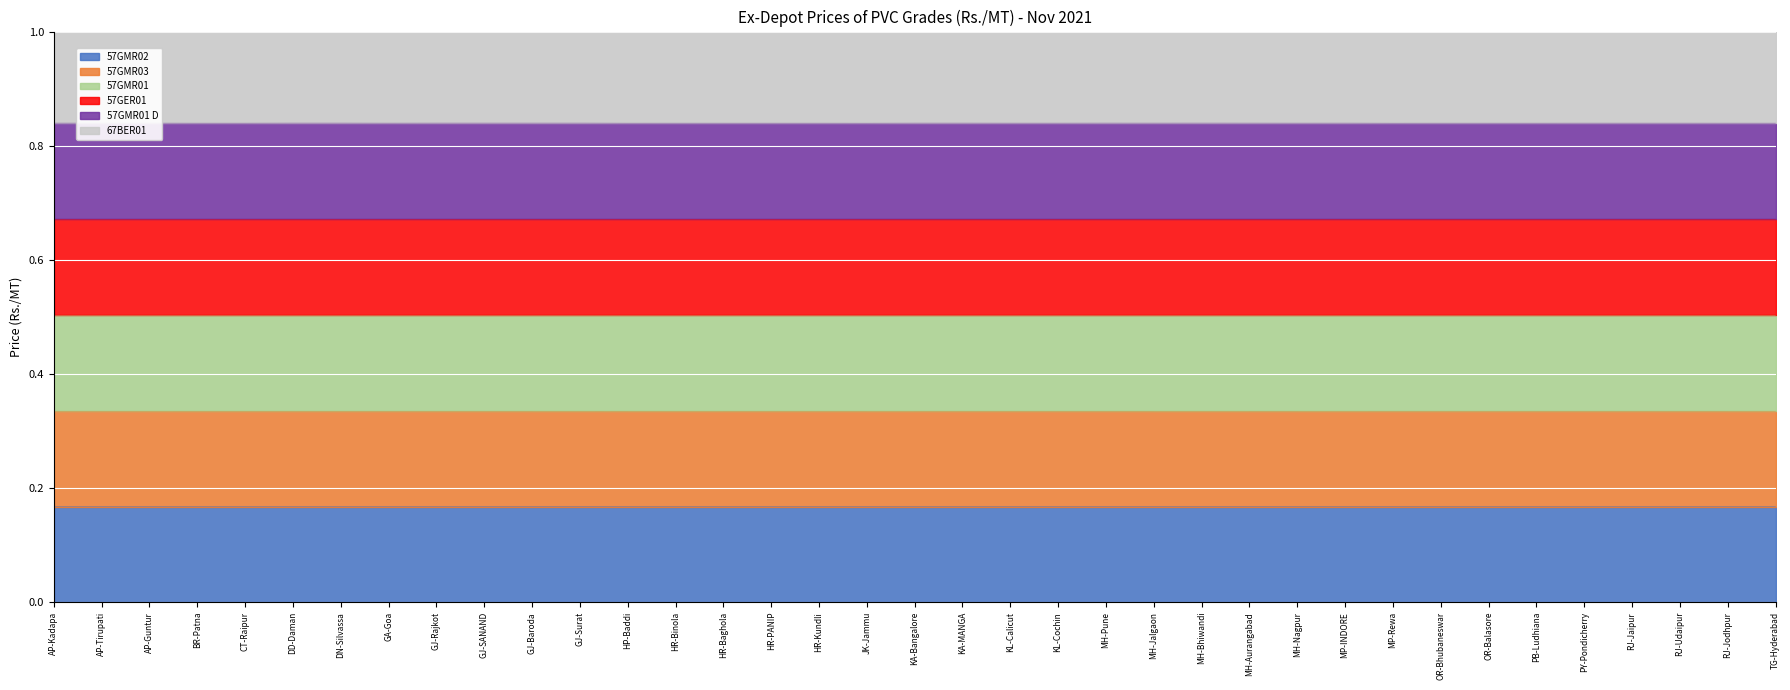

At which category does 57GMR01 D reach its first local valley?

BR-Patna